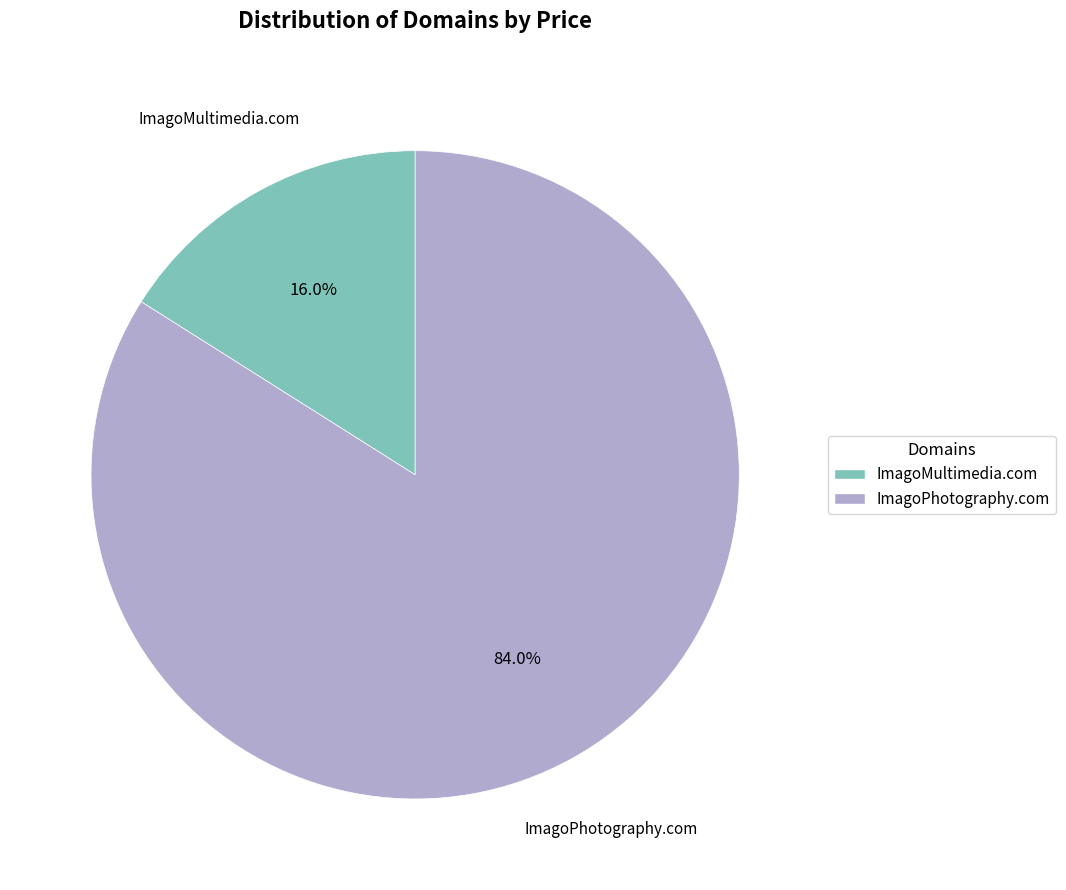

To the nearest percent, what is the difference between the largest and smallest slice percentages?

68%